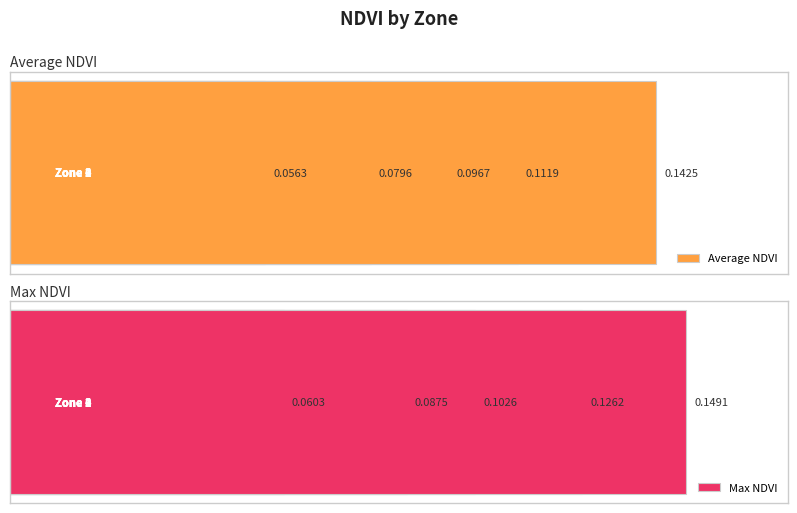

What is the value of the Average NDVI bar at the 2nd from the left?

0.1